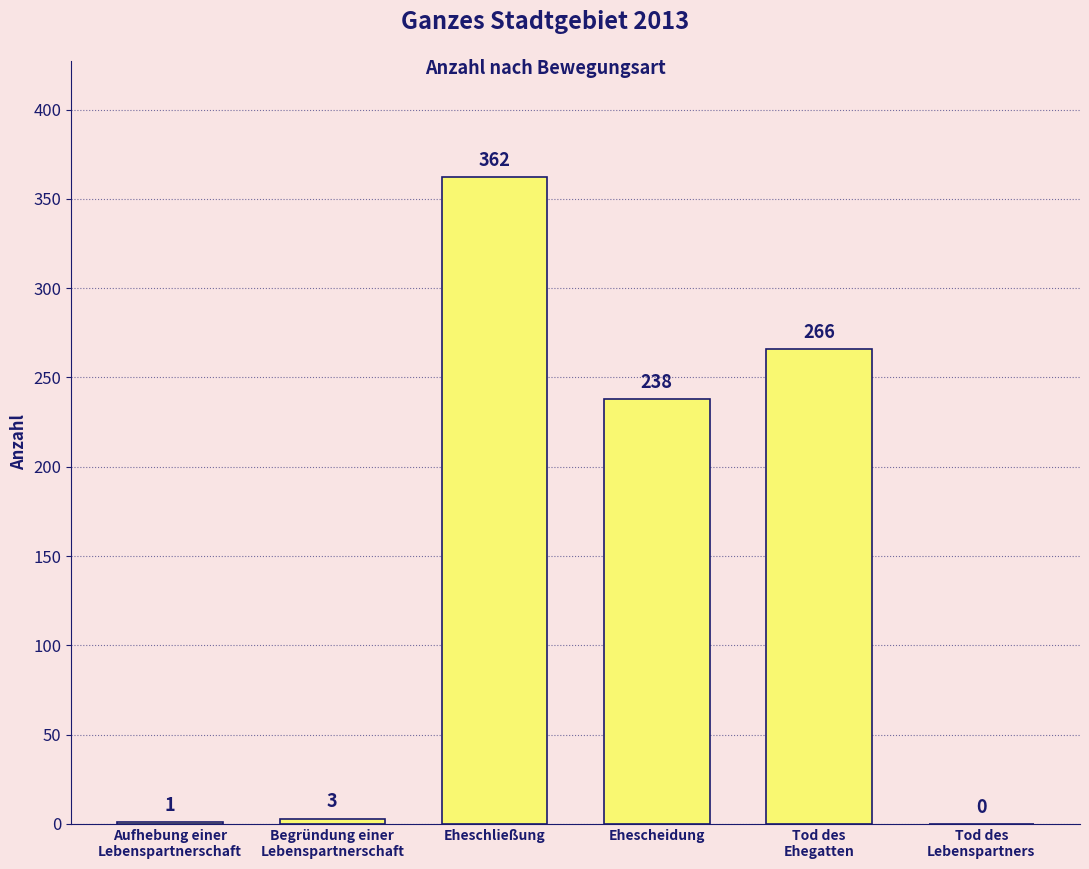

True or false: the data shows 362 at Eheschließung.

True